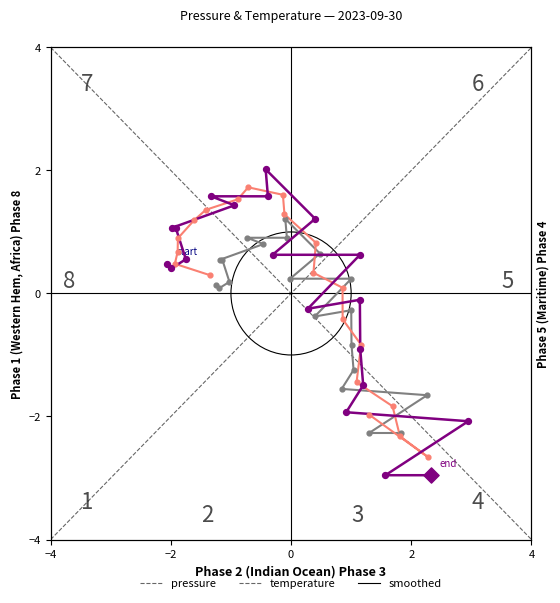

What are all the series names shown in the legend?

pressure, temperature, smoothed